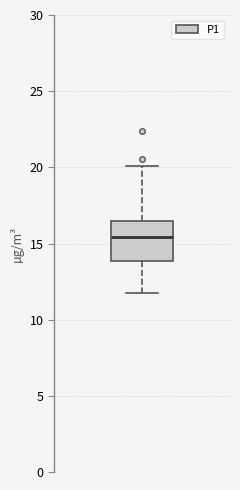

Read this box plot against the y-axis: the position of the median line, the range covered by the box, and the ends of both whiskers. The values are not printed on the chart, so give them approximately, as read against the axis.

median 15.5, box 14.0 to 16.5, whiskers 12.0 to 20.0